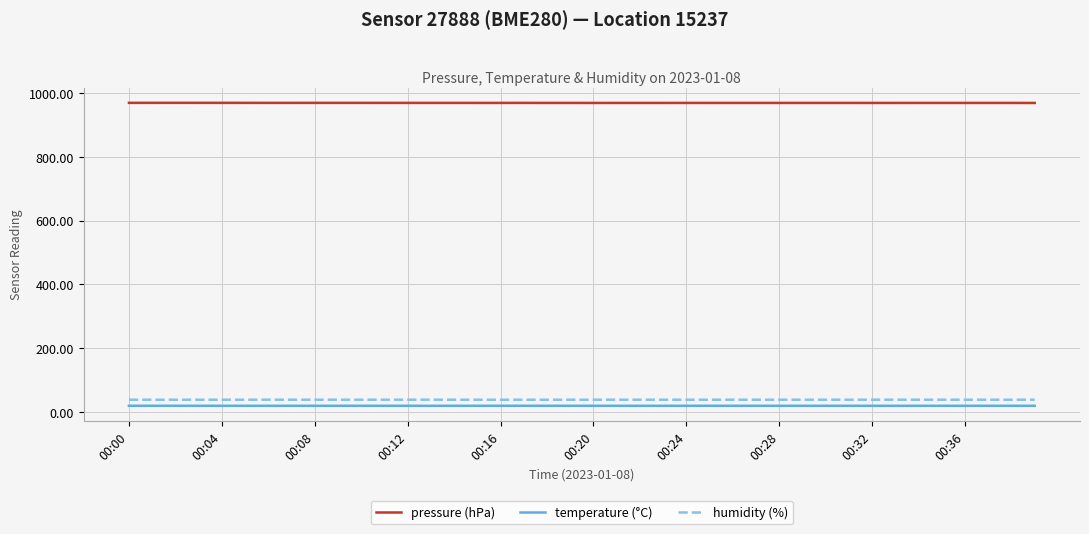

Which series has the largest total across all categories?

pressure (hPa)